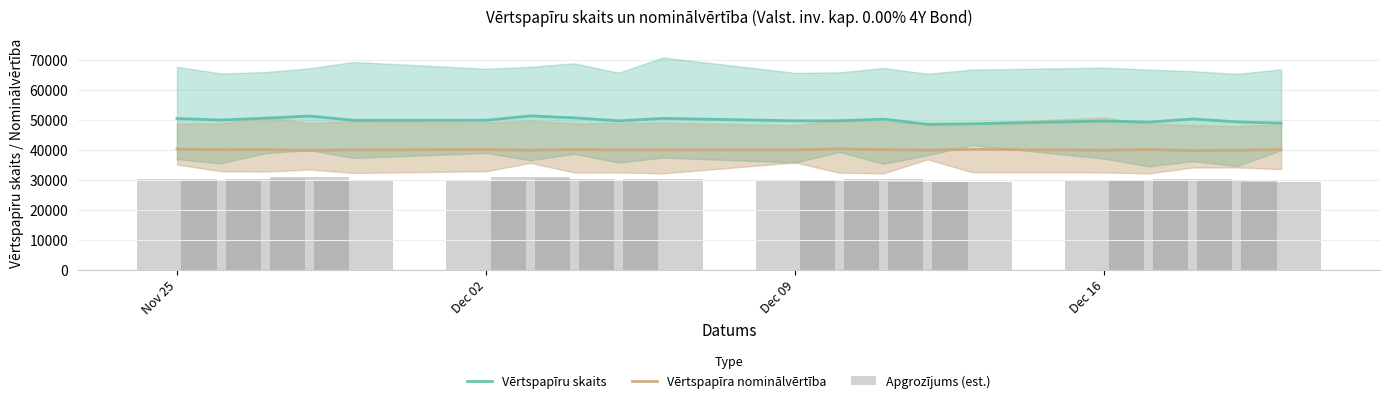

Where is Vērtspapīru skaits nearest to the value 49866?

Dec 02